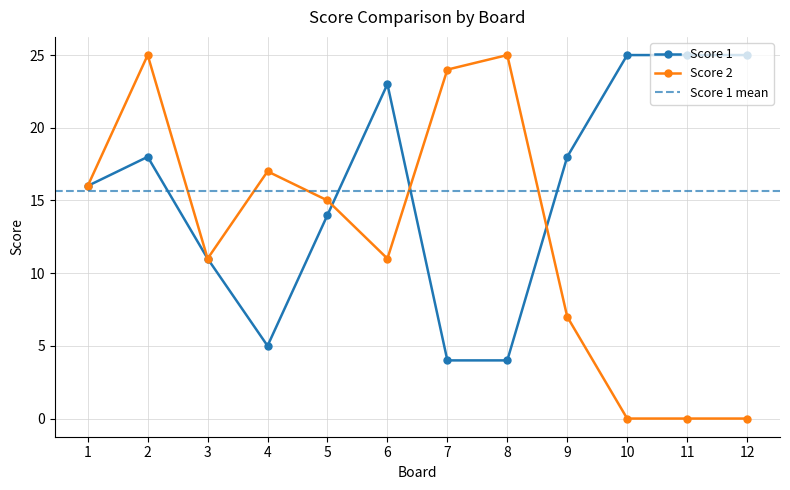

Which has a higher value, 11 or 6?

11